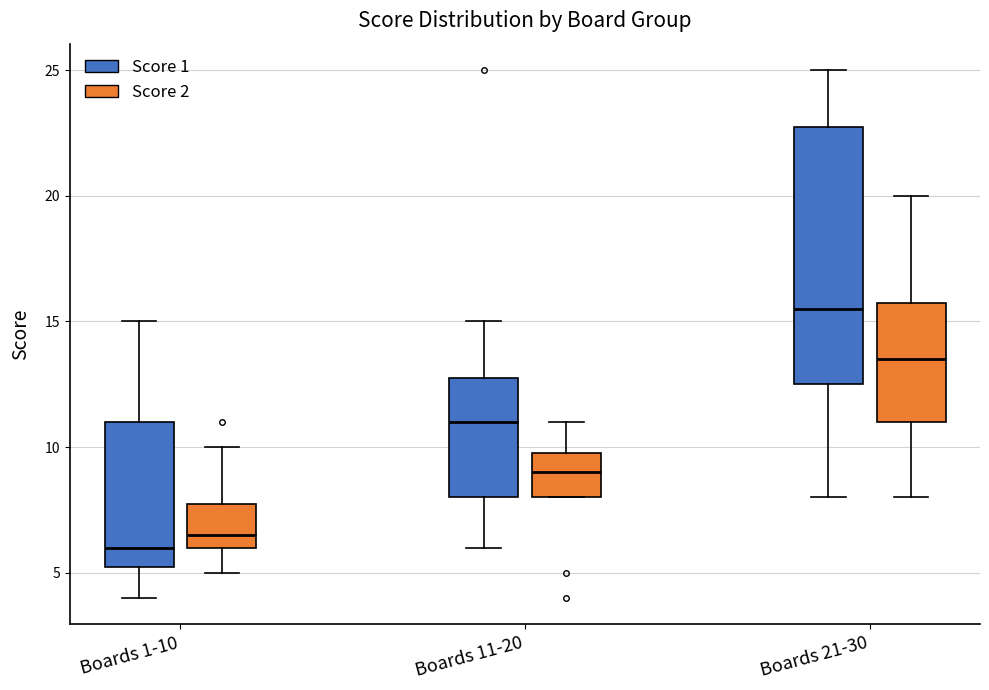

Where is the lower edge of the box for Boards 11-20 (Score 2) on the y-axis? The values are not printed on the chart, so give them approximately, as read against the axis.

8.0